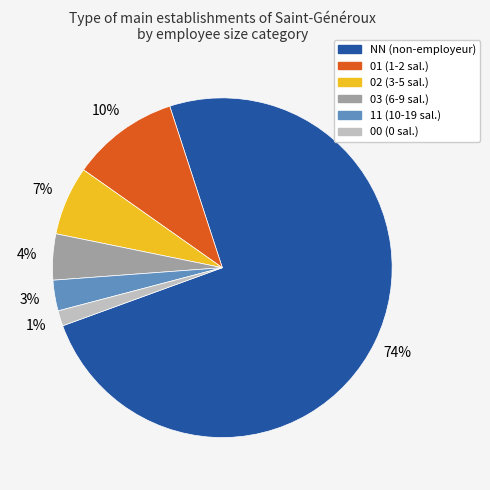

Is it true that 01 is 1% of the pie?

False